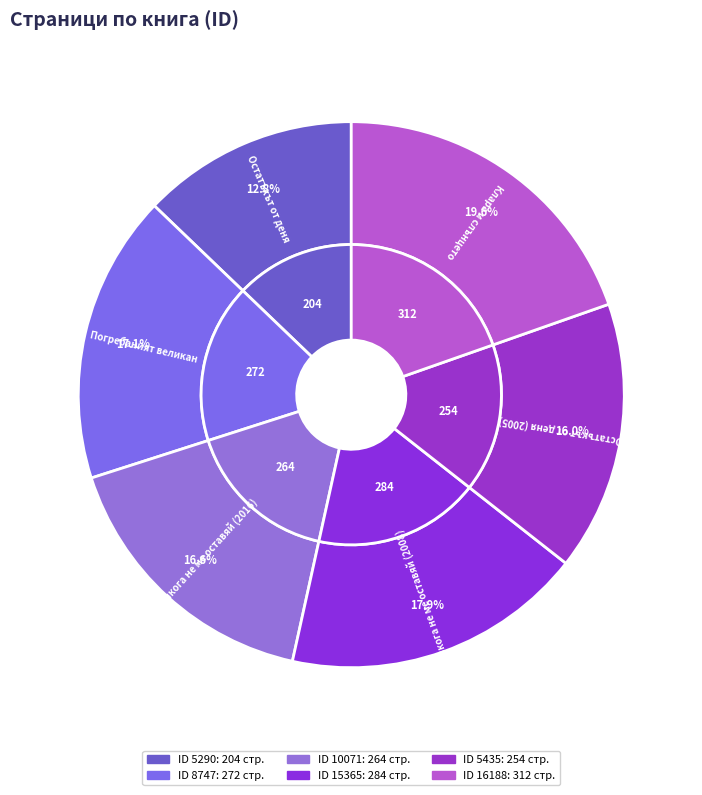

To the nearest percent, what is the average slice percentage?

17%